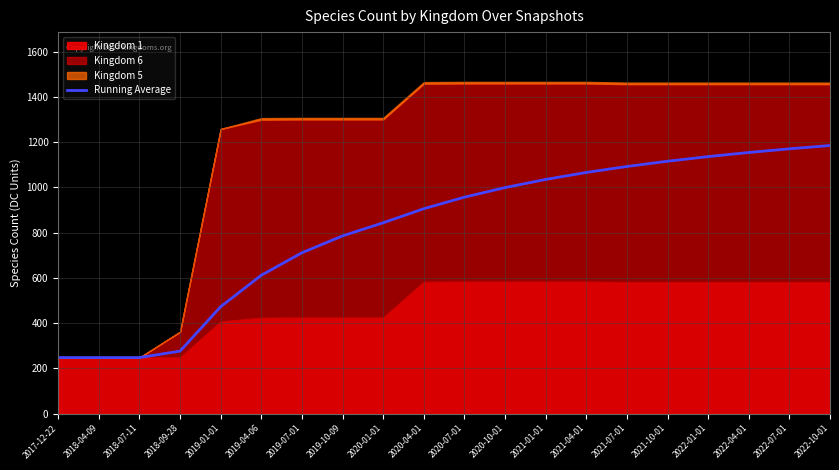

Reading left to right, transcribe all the data shown in this chart.

248.0	248.0	248.0	276.5	472.8	611.7	711.0	785.5	843.4	905.6	956.5	999.0	1034.9	1065.7	1092.2	1115.4	1135.8	1154.0	1170.3	1184.9